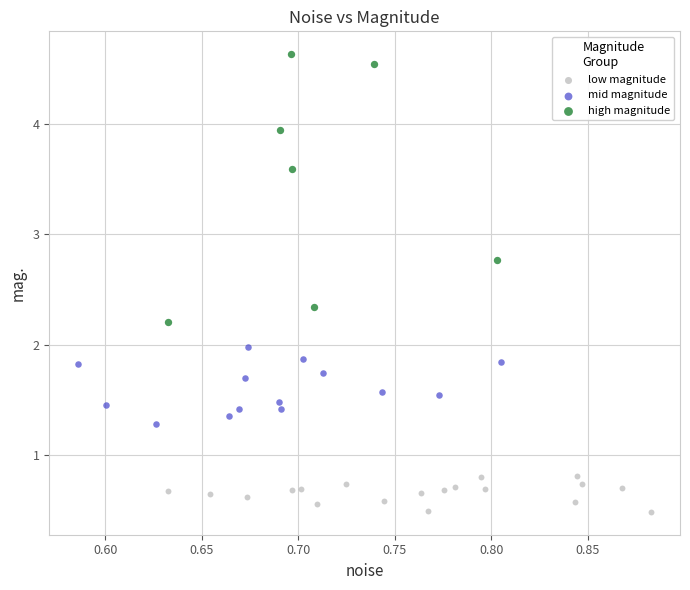

Which series contains the lowest Y value?

low magnitude